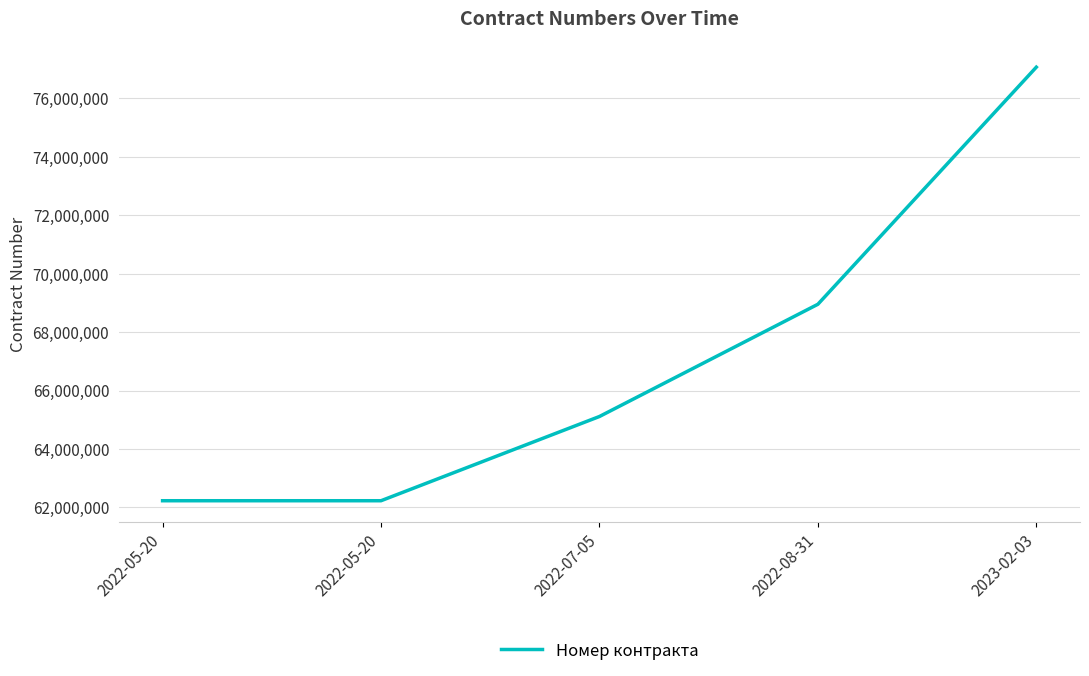

What is the change in value from 2022-05-20 to 2023-02-03?

+14844288